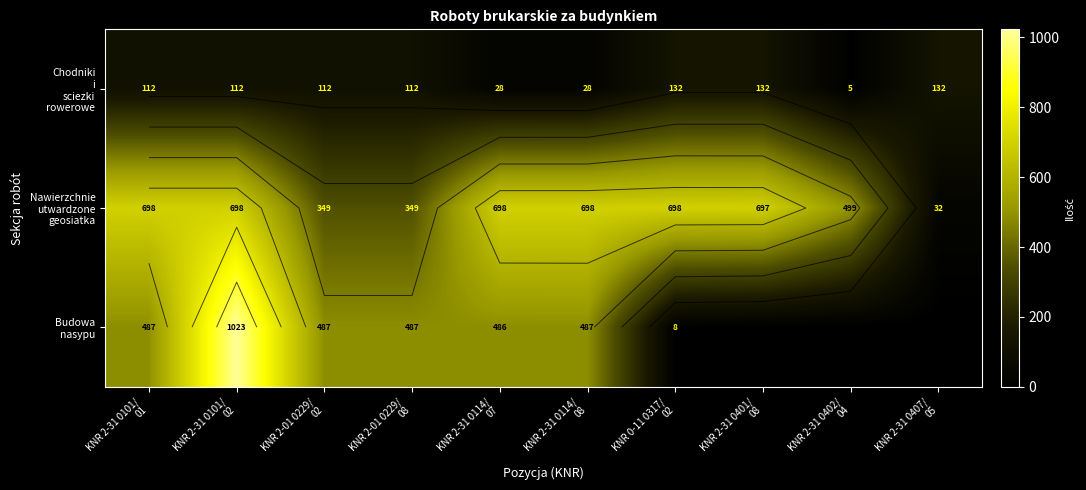

The value of Budowa nasypu at KNR 2-31 0407/ 05 is 0.0. True or false?

True